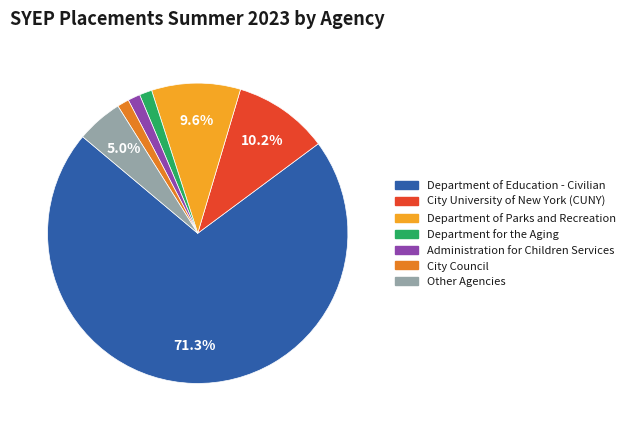

Is there any slice that represents more than half of the pie?

Yes